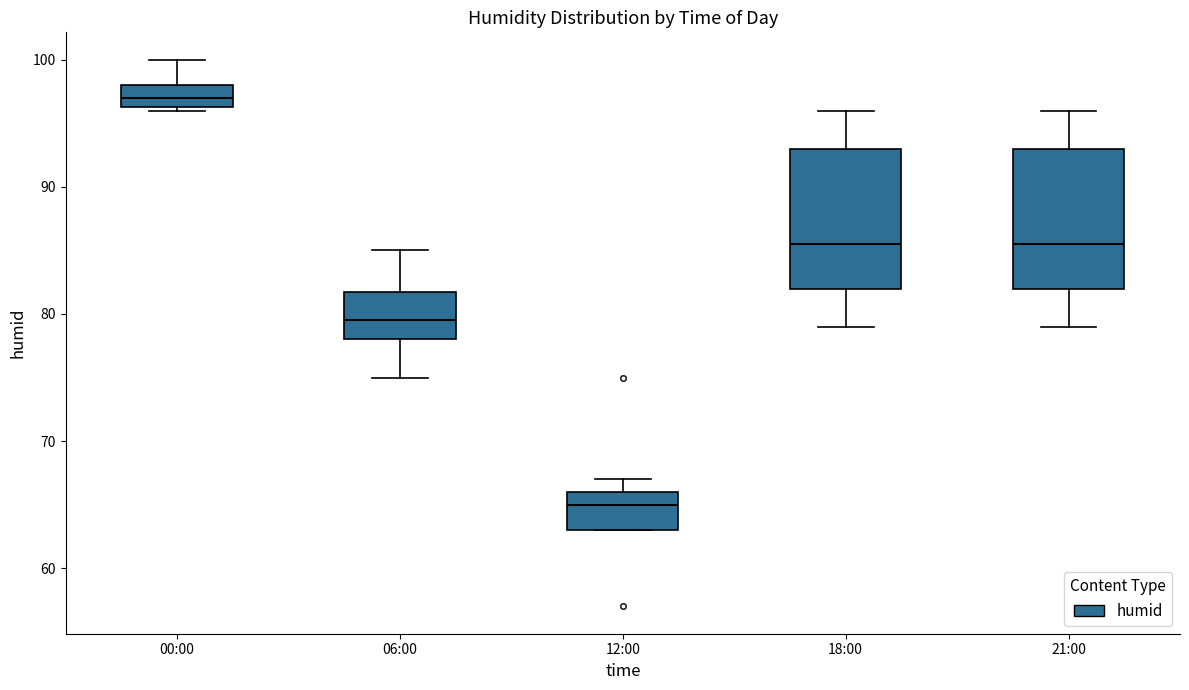

Reading left to right, read every box against the y-axis: the position of its median line, the range the box covers, and the ends of its whiskers. The values are not printed on the chart, so give them approximately, as read against the axis.

00:00: median 97, box 96 to 98, whiskers 96 to 100
06:00: median 80, box 78 to 82, whiskers 75 to 85
12:00: median 65, box 63 to 66, whiskers 63 to 67
18:00: median 86, box 82 to 93, whiskers 79 to 96
21:00: median 86, box 82 to 93, whiskers 79 to 96